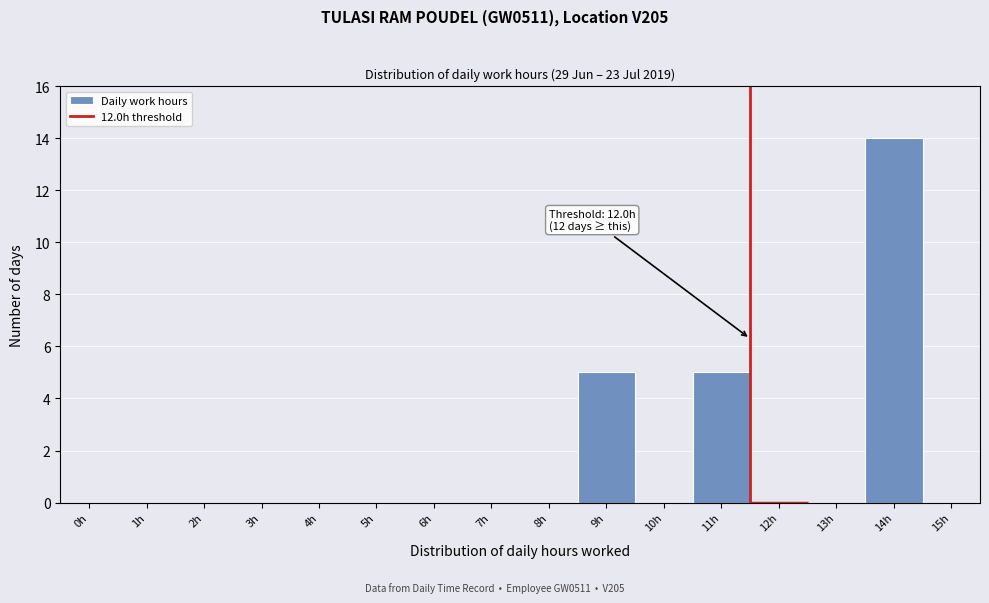

Reading left to right, extract all data points from this chart.

0h=0	1h=0	2h=0	3h=0	4h=0	5h=0	6h=0	7h=0	8h=0	9h=5	10h=0	11h=5	12h=0	13h=0	14h=14	15h=0